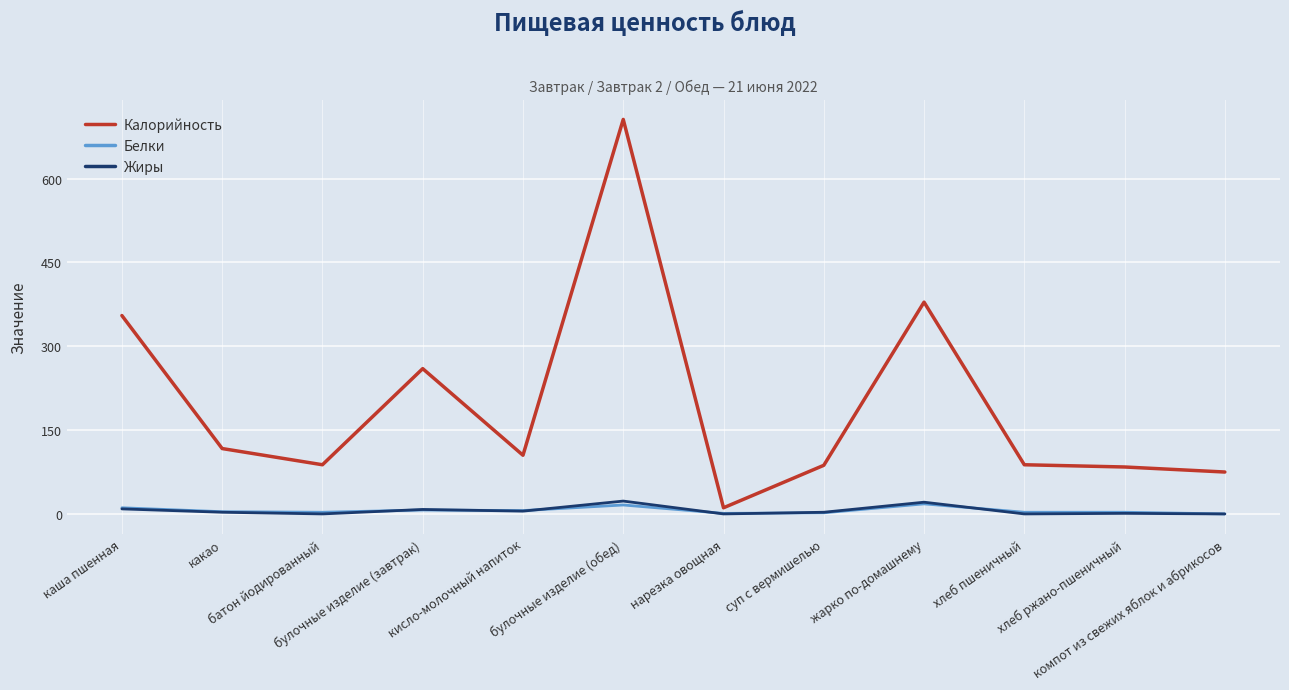

Which series has the largest total across all categories?

Калорийность